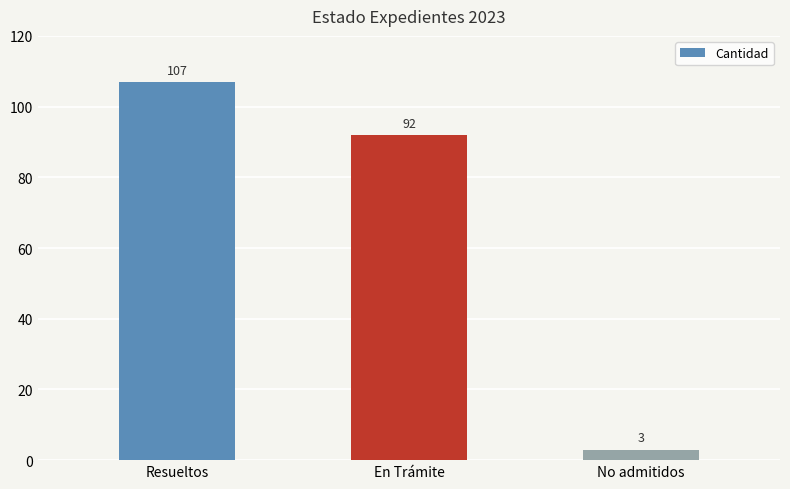

What is the difference between the values at Resueltos and En Trámite?

15